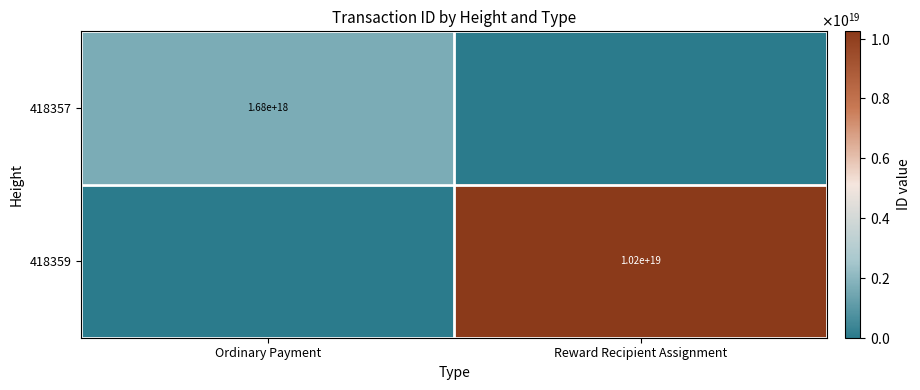

What is the difference between the 418359 values at Reward Recipient Assignment and Ordinary Payment?

10241551605408540672